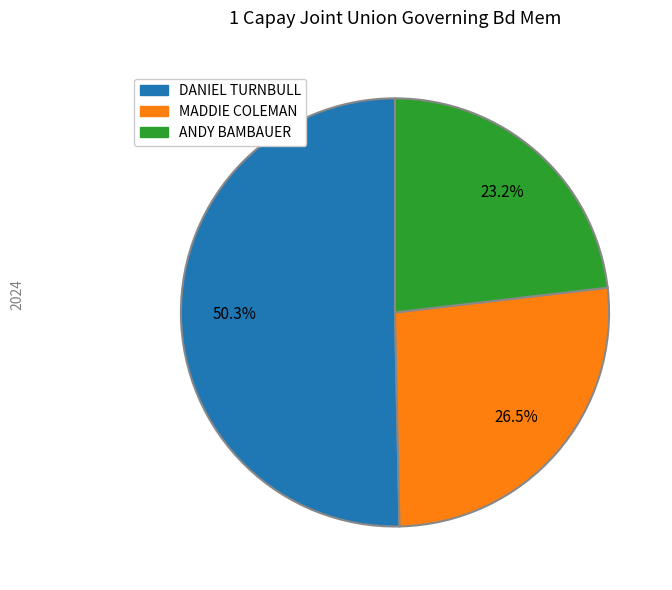

Does MADDIE COLEMAN represent more than half of the total?

No